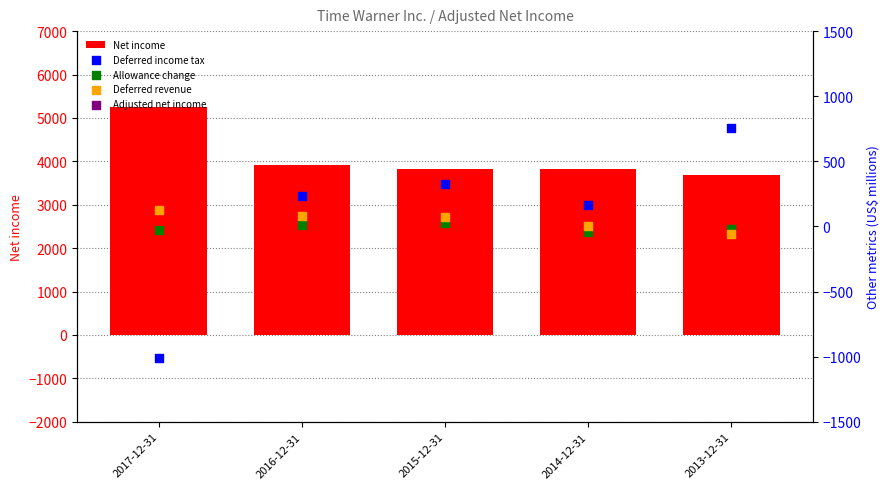

Which series has the largest Y range (max minus min)?

Deferred income tax